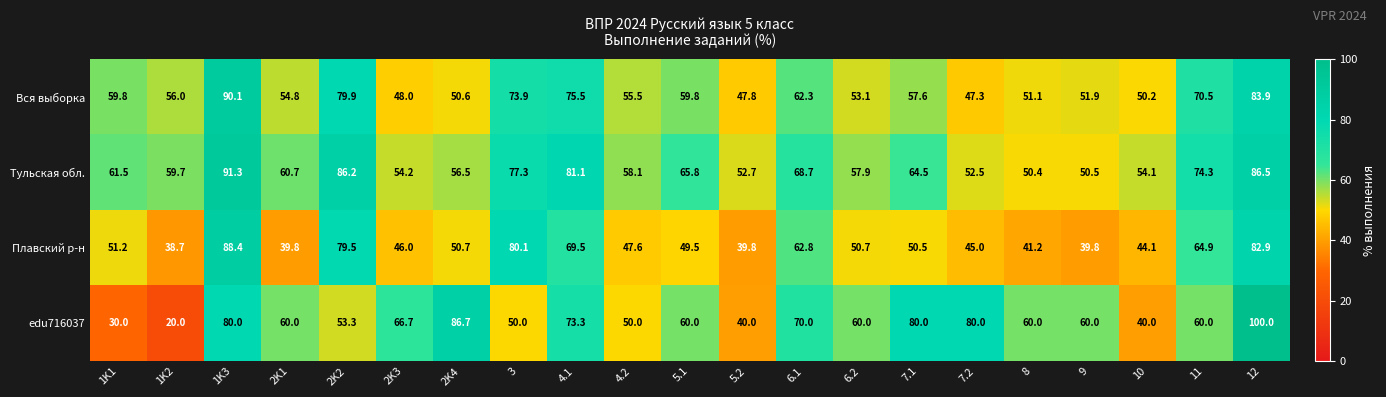

What is the highest value of the Тульская обл. series?

91.3